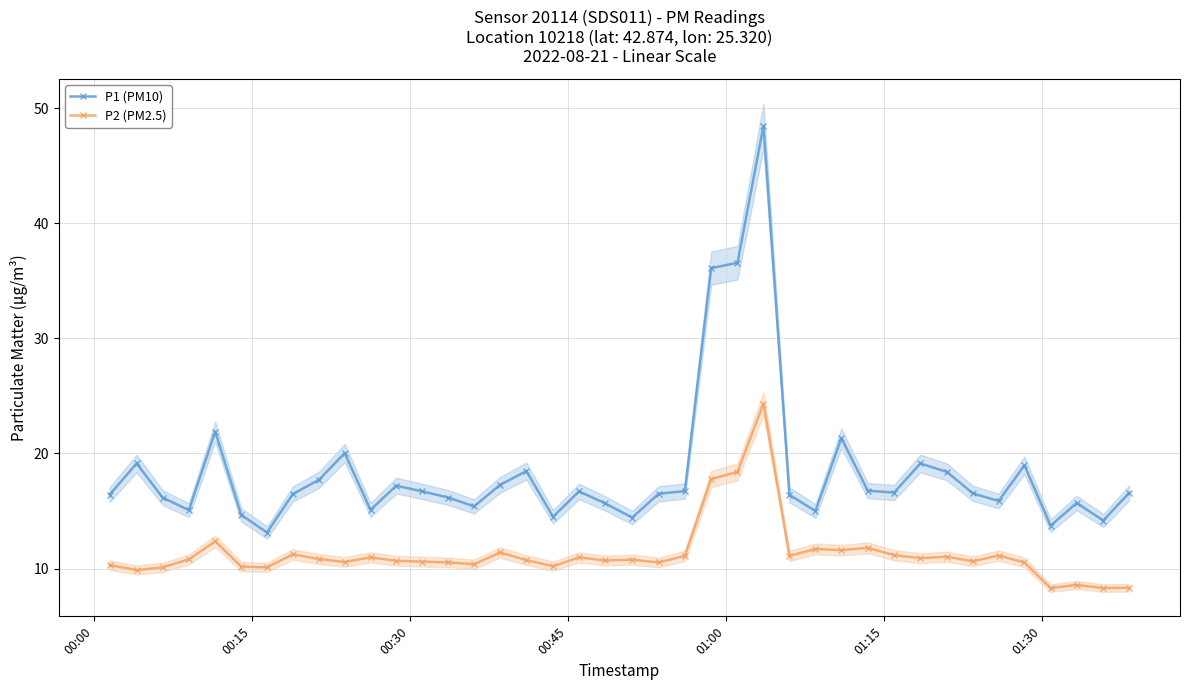

How many lines are shown in the chart?

2